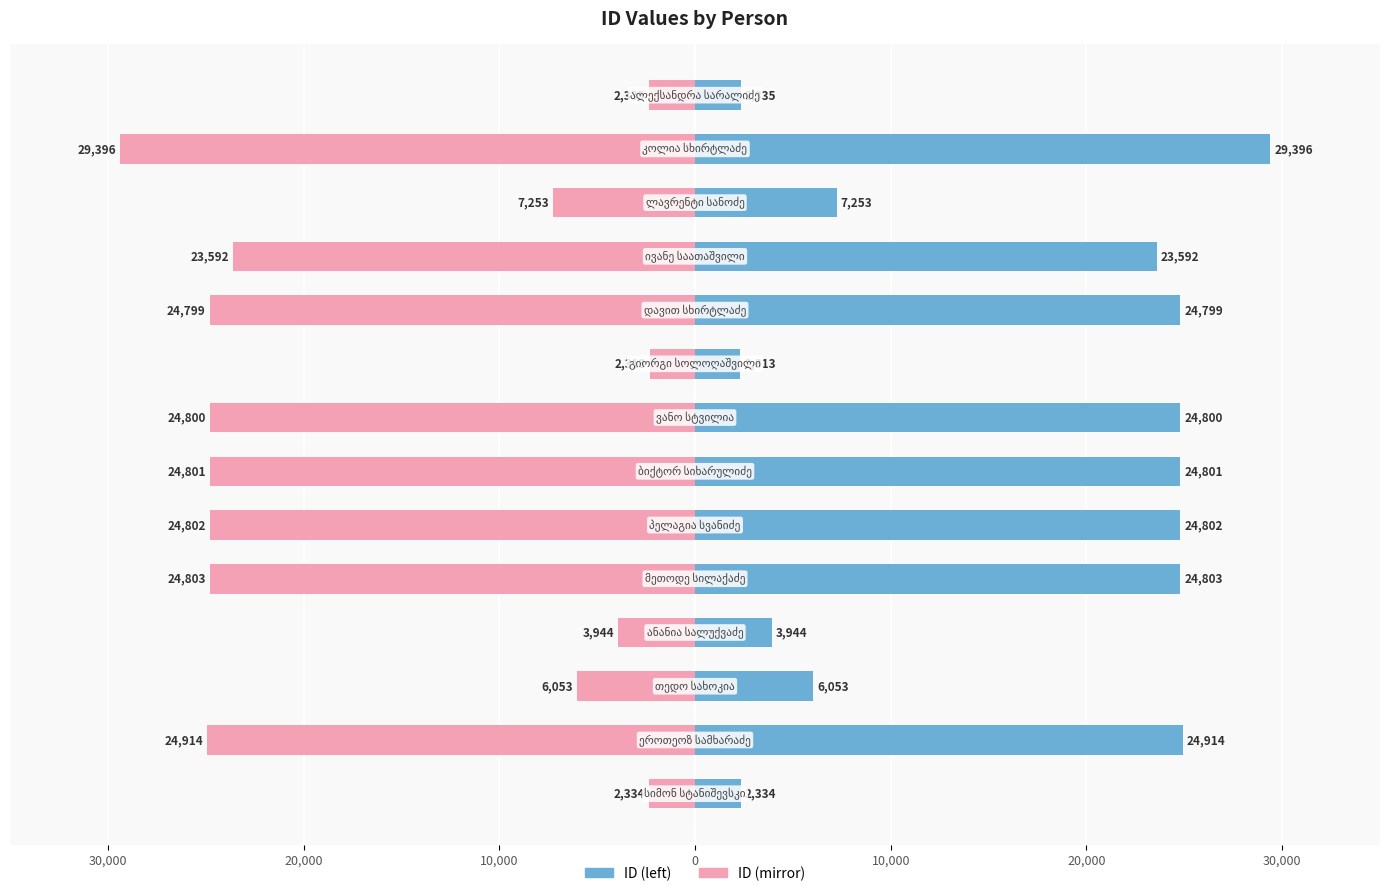

What is the sum of the id values at 8 and 7?

27113